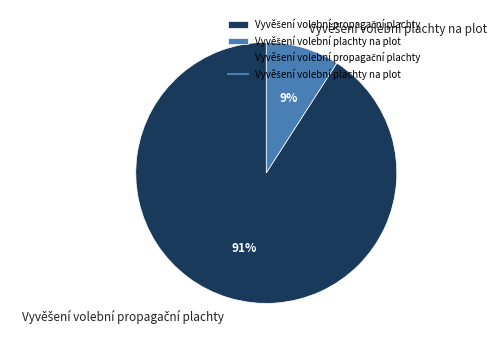

Is there any slice that represents more than half of the pie?

Yes